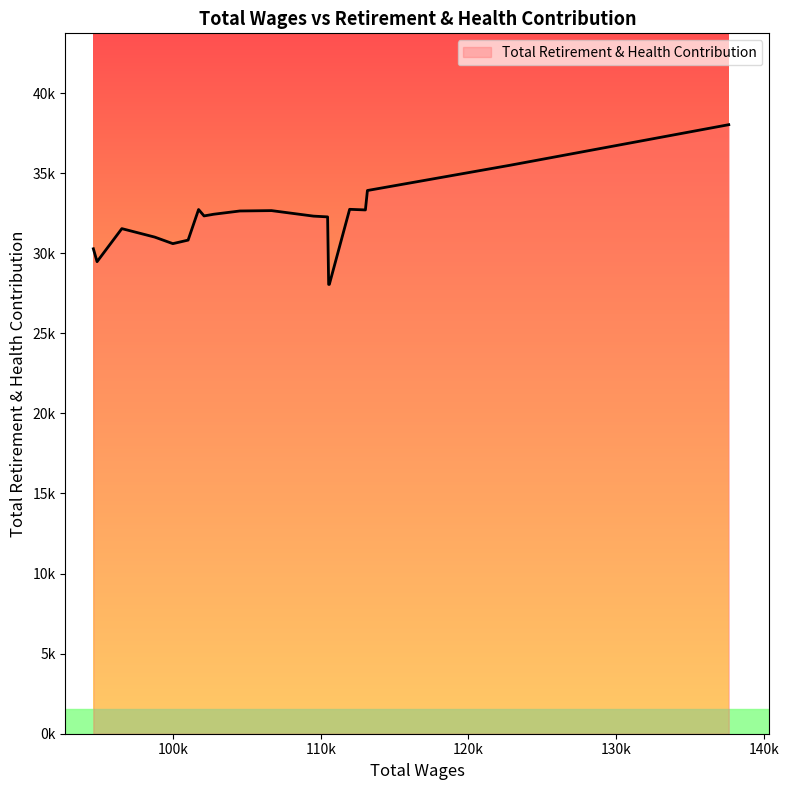

Is this an area chart (filled region under the line)?

Yes